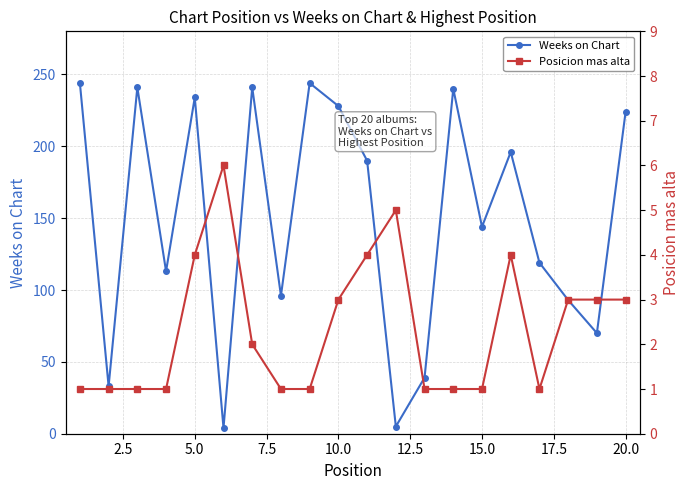

How many interior local valleys does the Weeks on Chart series have?

7